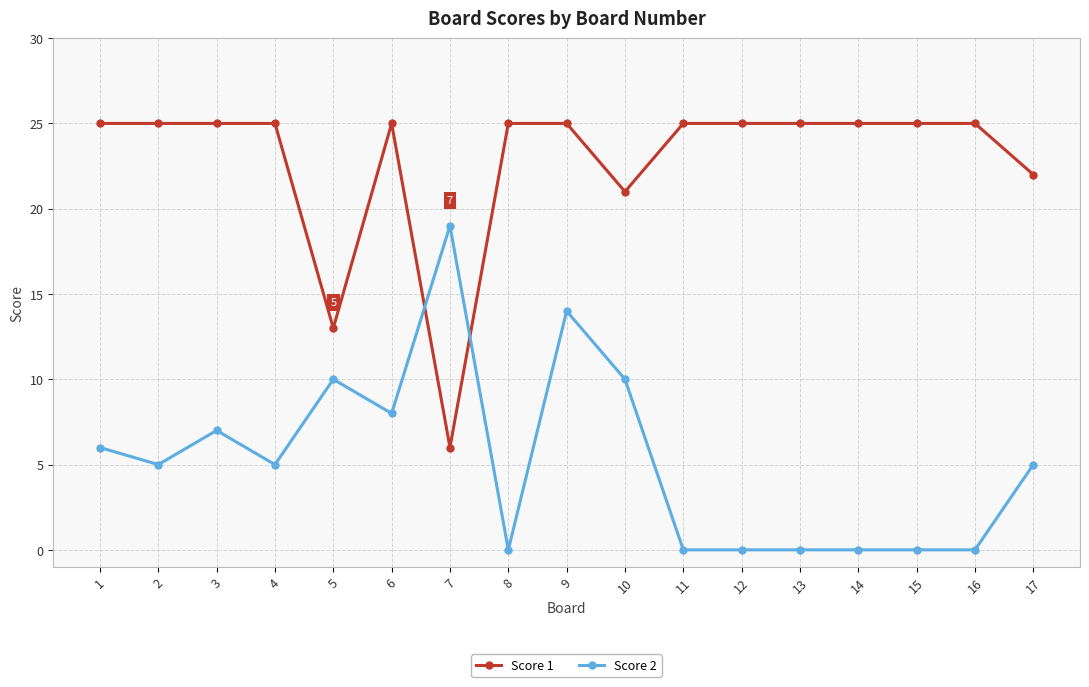

What is the difference between the highest and lowest values at 3?

18